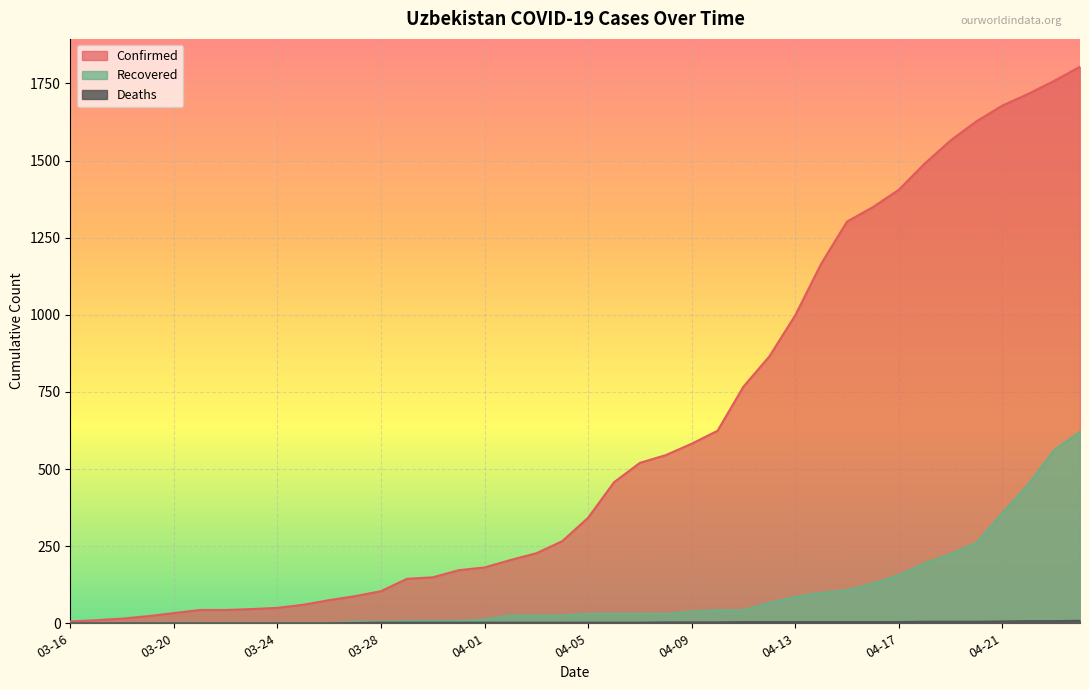

Between 2020-03-21 and 2020-04-10, which is larger?

2020-04-10